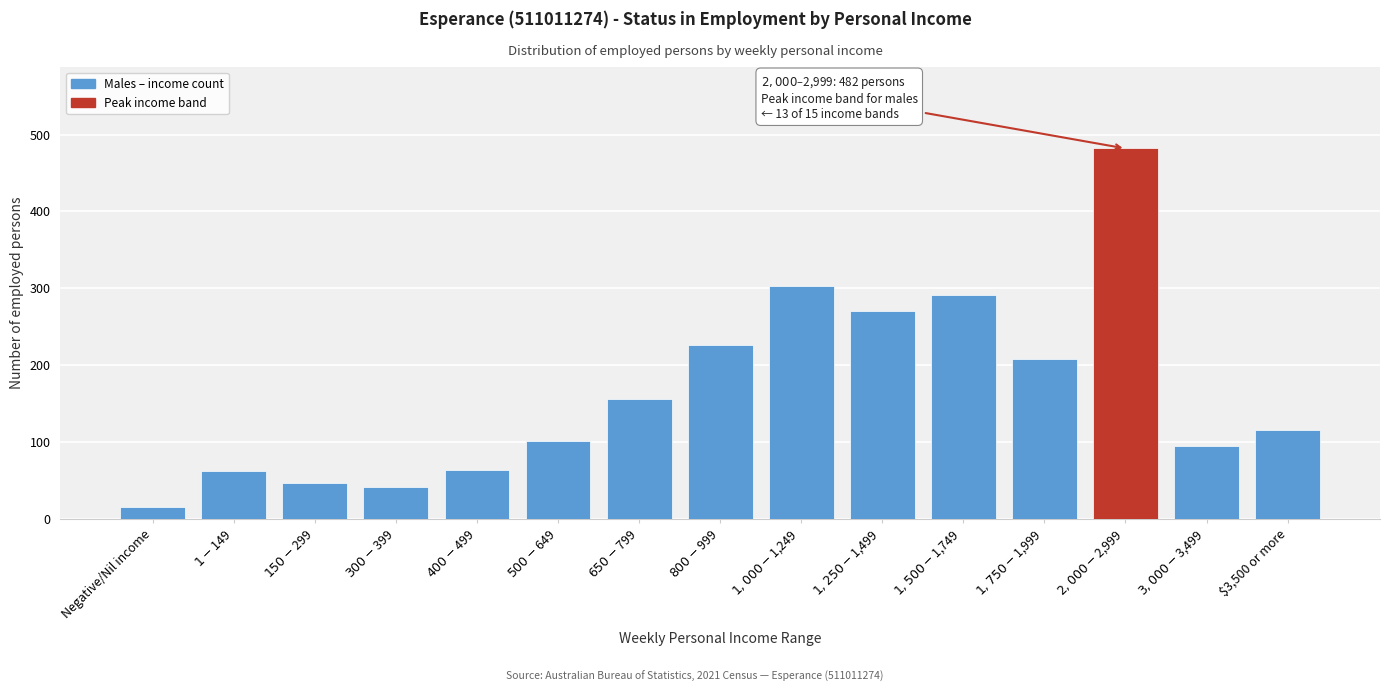

What is the sum of all values?

2478